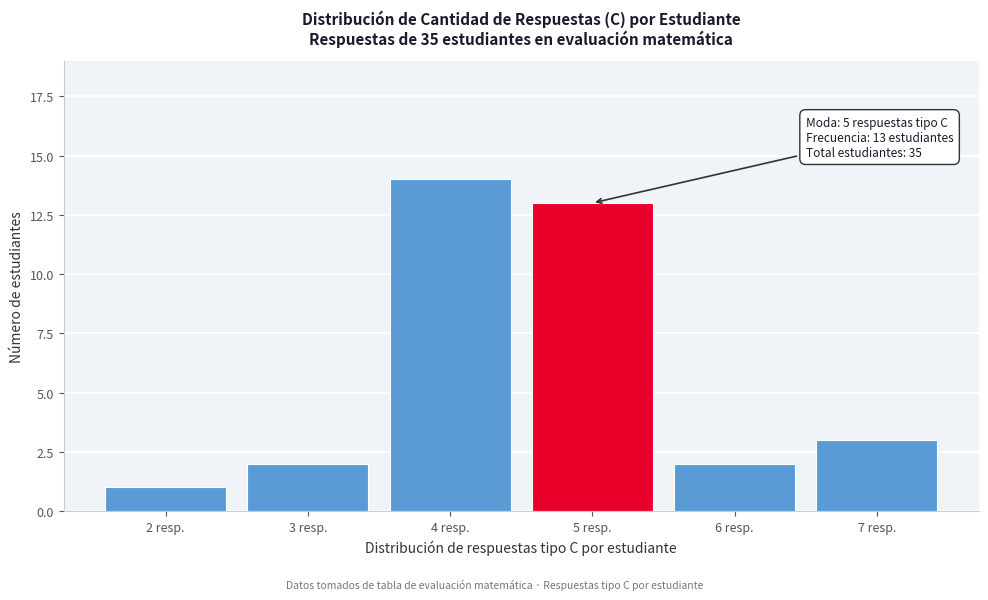

Reading right to left, what are all the values shown in this chart?

7 resp.=3	6 resp.=2	5 resp.=13	4 resp.=14	3 resp.=2	2 resp.=1